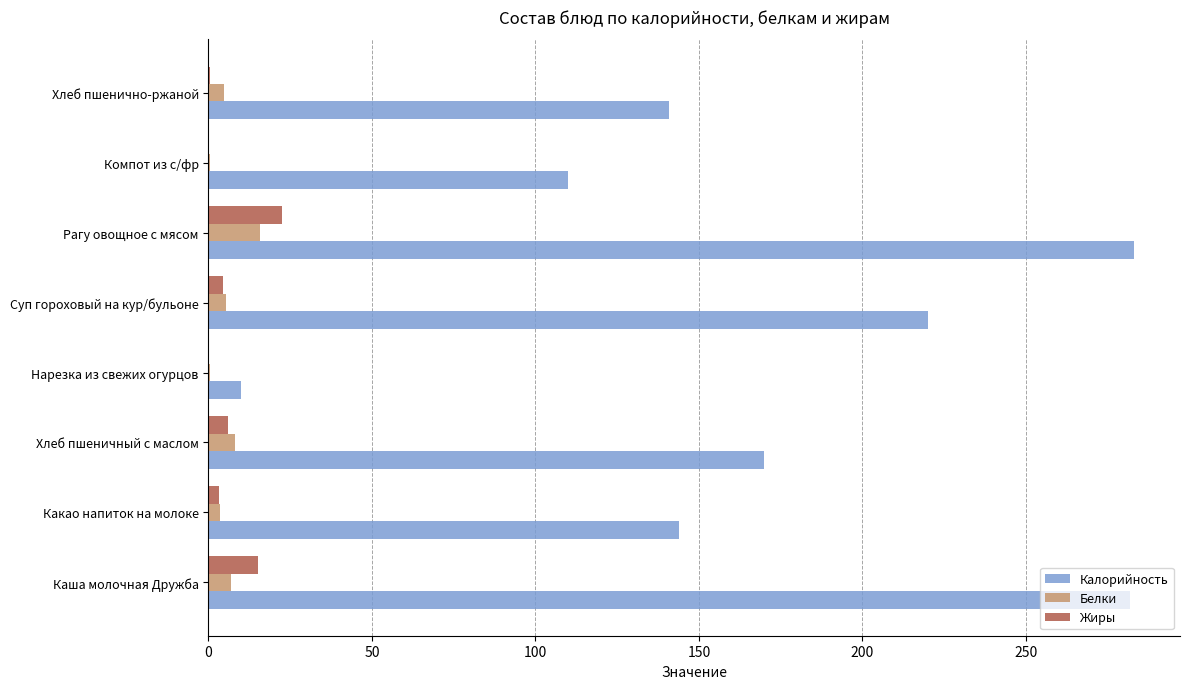

How many series are shown in this chart?

3